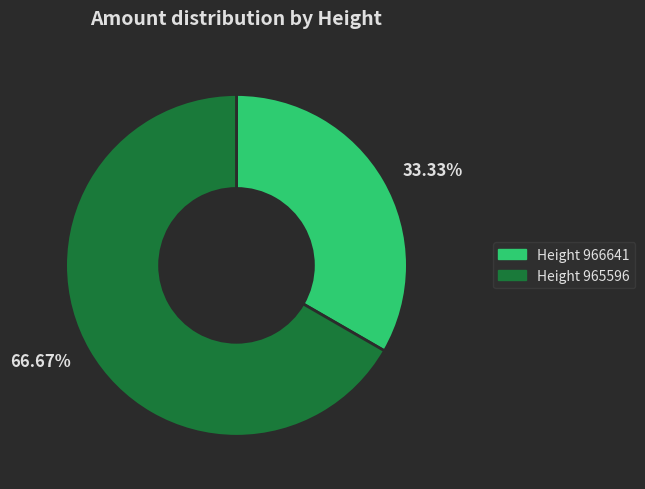

Rank the categories by value from highest to lowest.

Height 965596, Height 966641